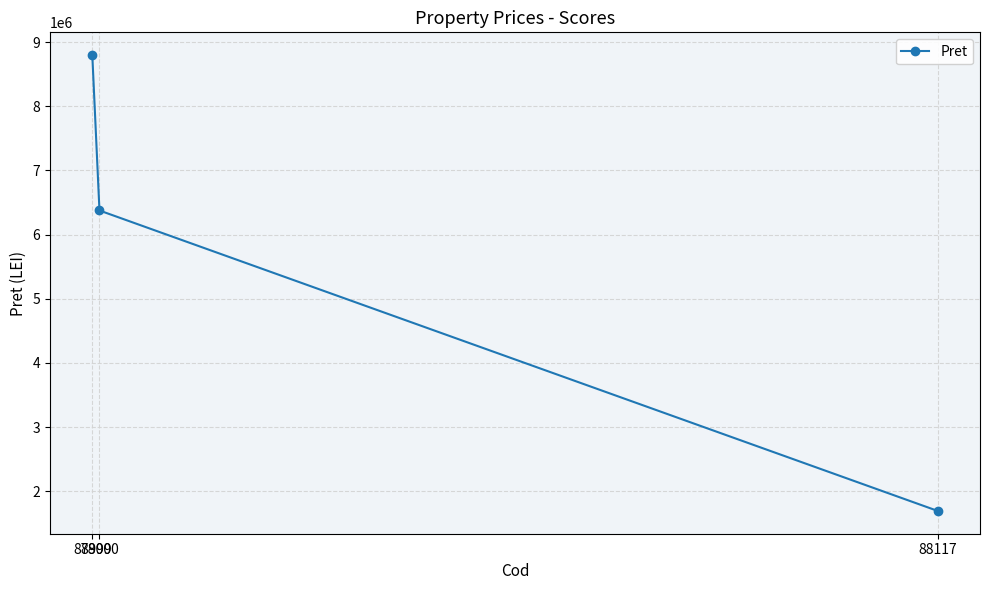

True or false: the data shows 8795600 at 87999.

True